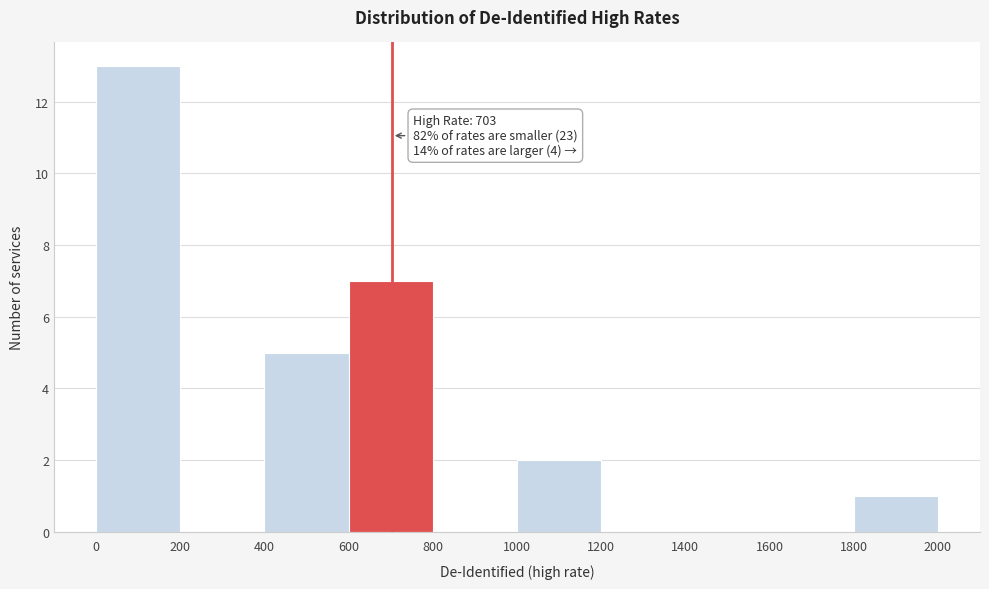

Which range on the x-axis has the tallest bar?

0 to 200